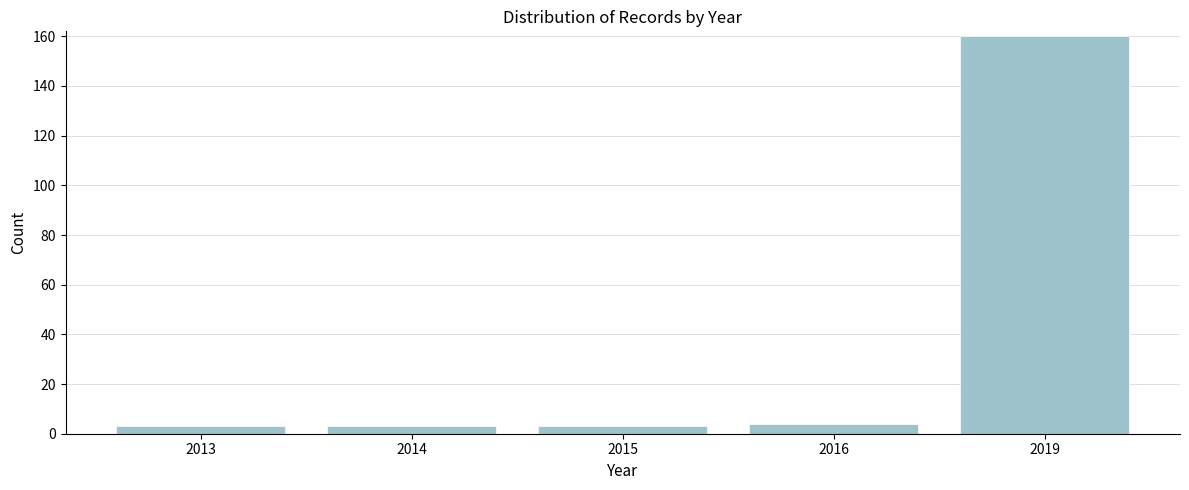

Reading left to right, list all the values displayed in this chart.

2013=3	2014=3	2015=3	2016=4	2019=160